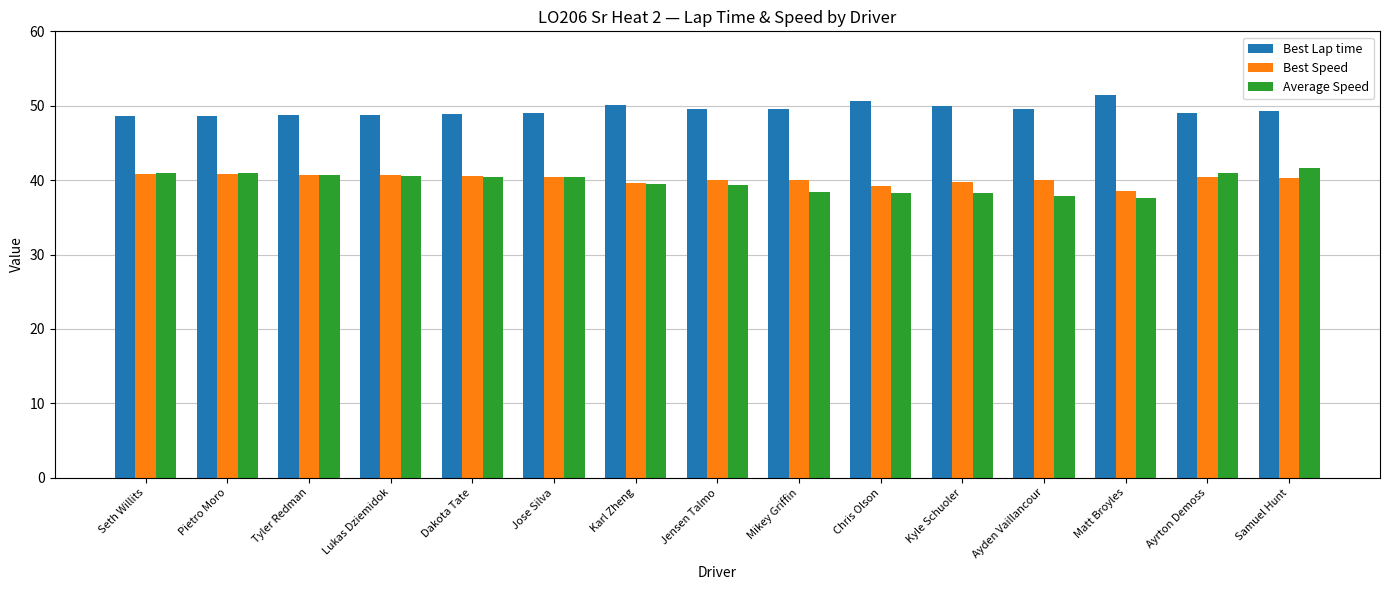

Is it true that Best Speed equals 39.2 at Chris Olson?

True